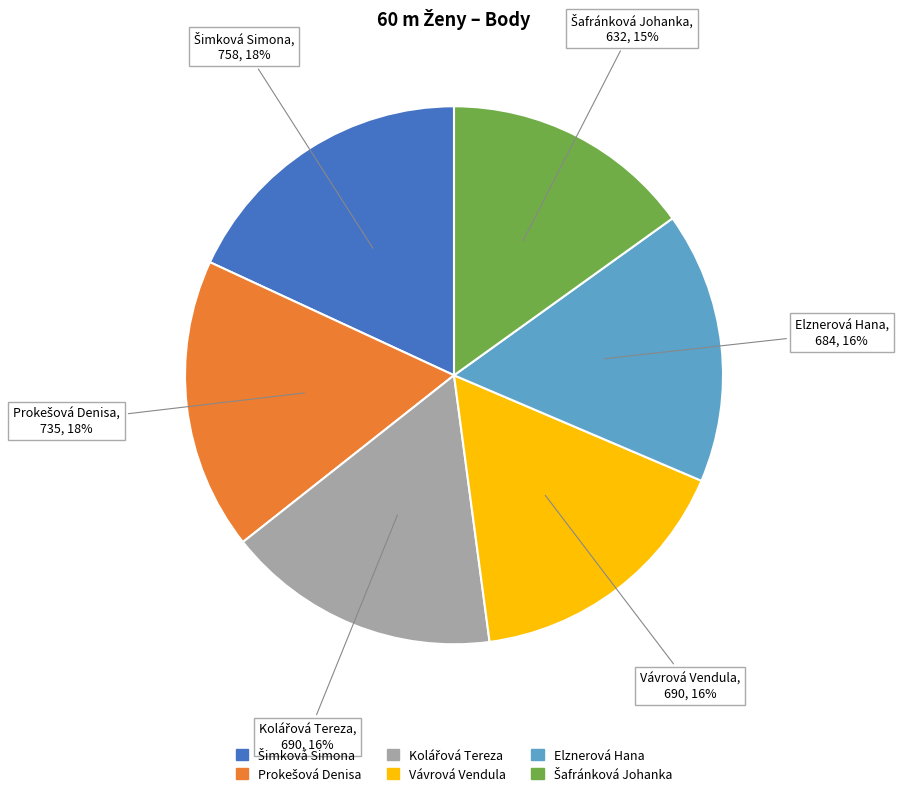

Does Vávrová Vendula represent more than half of the total?

No